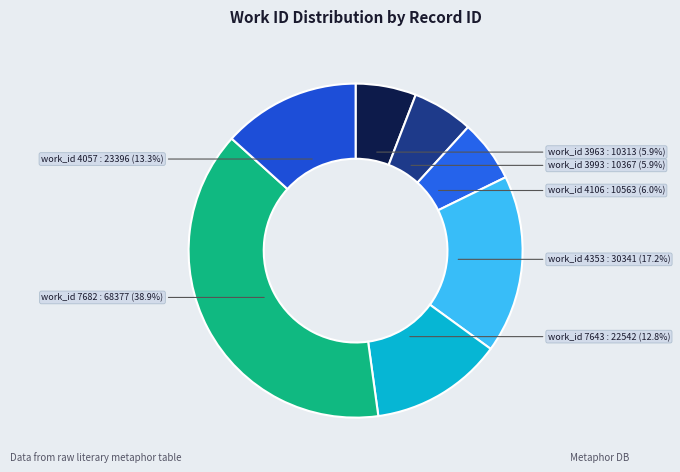

Approximately how many times larger is the value at work_id 7682 compared to work_id 7643?

3.0